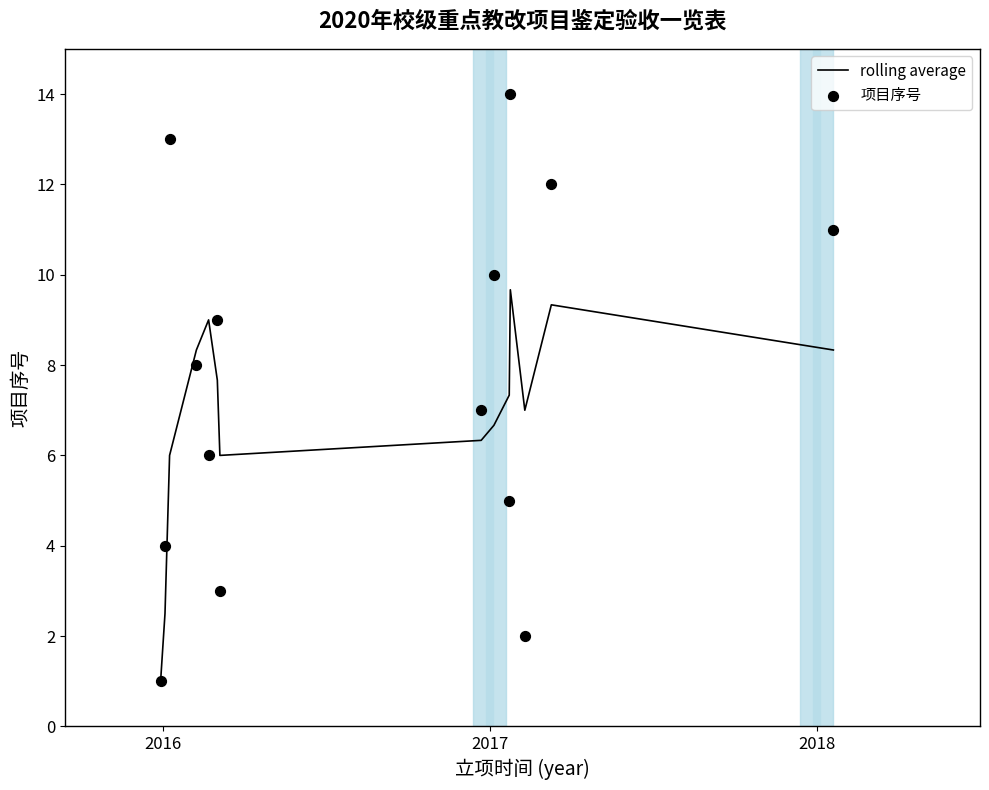

At how many categories does at least one series exceed 5?

12